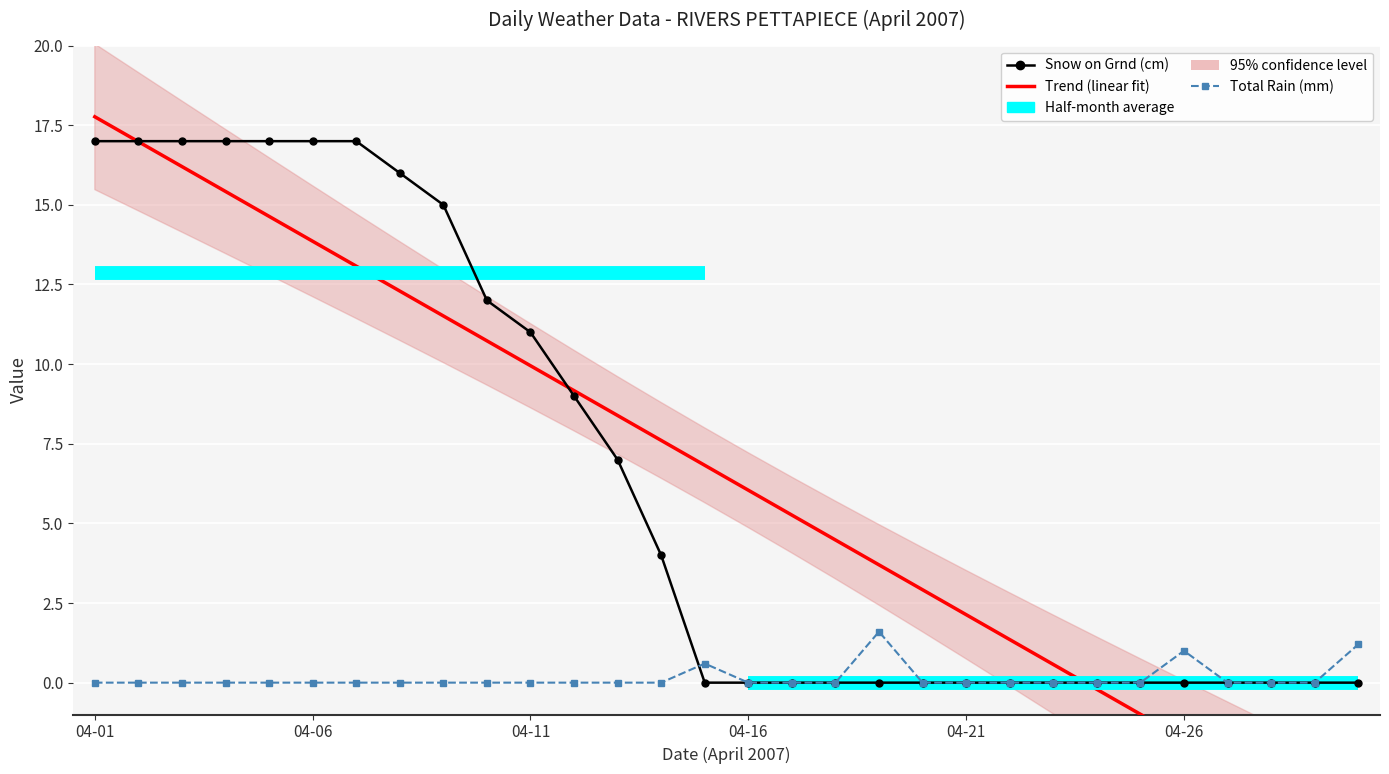

The value of Total Rain (mm) at 04-11 is -1.0. True or false?

False